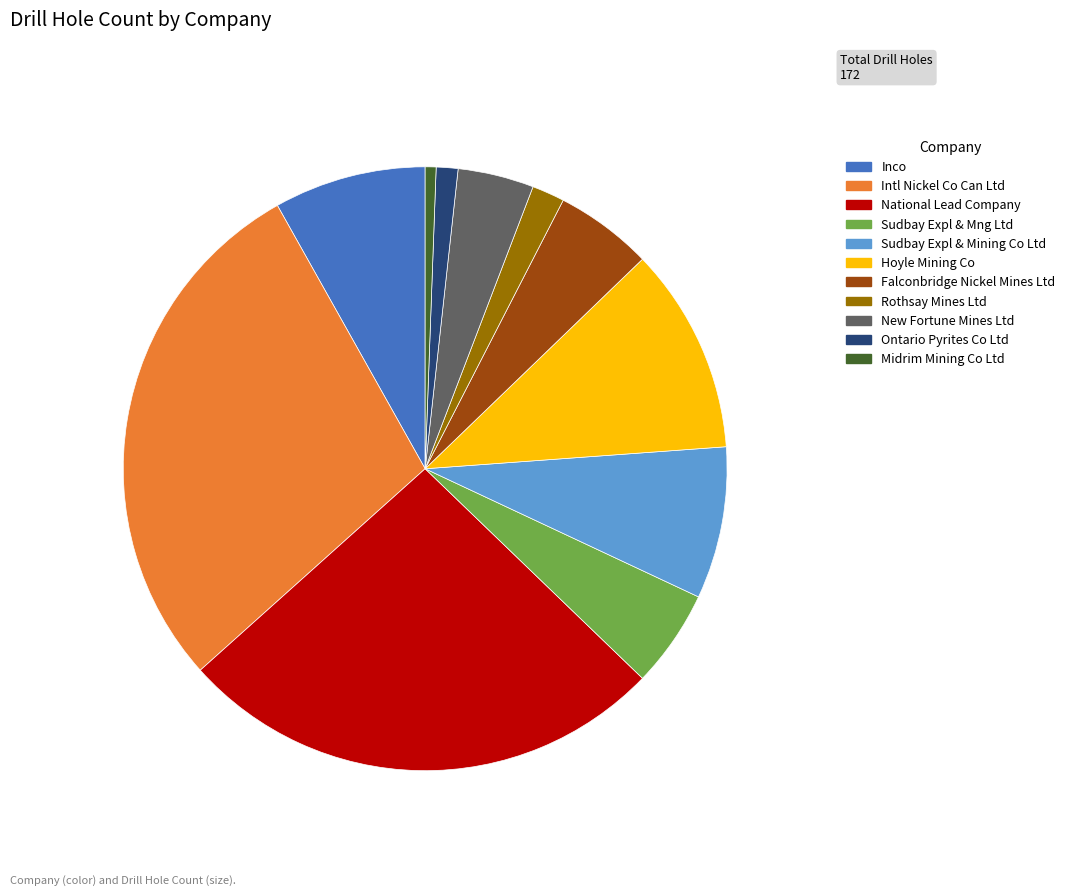

Is there any slice that represents more than half of the pie?

No